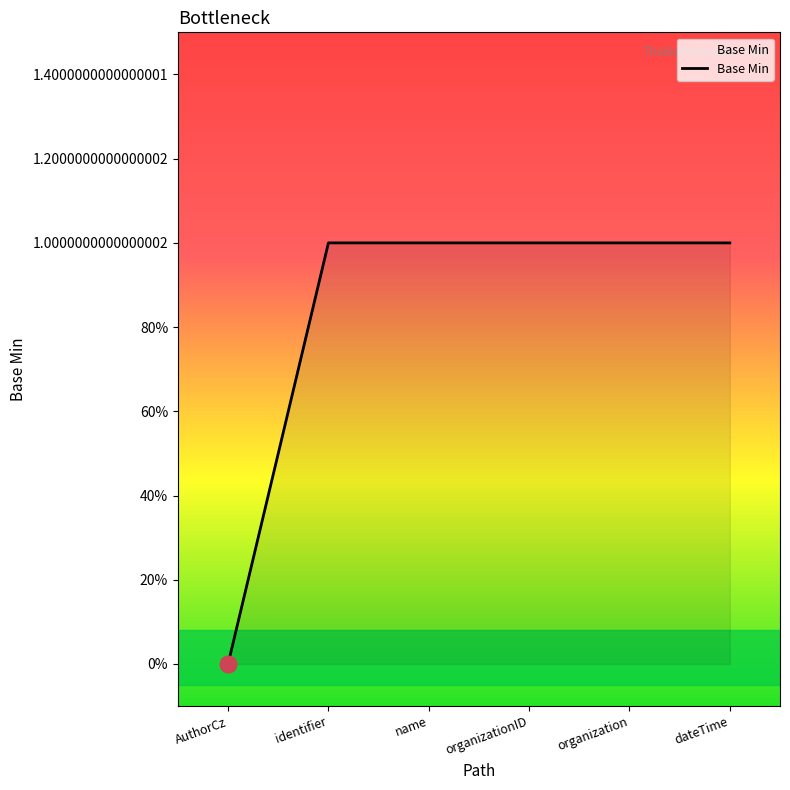

Does the chart have visible grid lines?

No